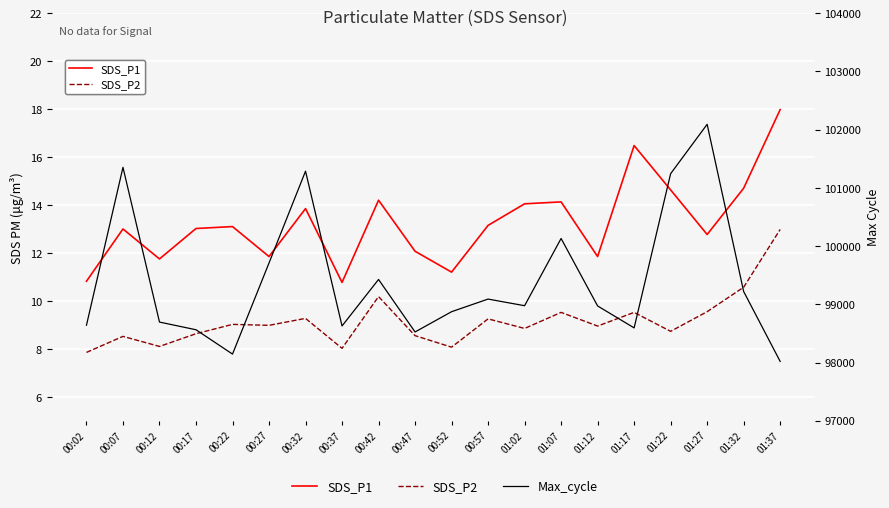

Reading right to left, transcribe all the data shown in this chart.

SDS_P1: 01:37=18.0	01:32=14.7	01:27=12.8	01:22=14.6	01:17=16.5	01:12=11.8	01:07=14.1	01:02=14.1	00:57=13.2	00:52=11.2	00:47=12.1	00:42=14.2	00:37=10.8	00:32=13.8	00:27=11.8	00:22=13.1	00:17=13.0	00:12=11.8	00:07=13.0	00:02=10.8
SDS_P2: 01:37=13.0	01:32=10.6	01:27=9.6	01:22=8.7	01:17=9.5	01:12=8.9	01:07=9.5	01:02=8.8	00:57=9.2	00:52=8.1	00:47=8.6	00:42=10.2	00:37=8.0	00:32=9.3	00:27=9.0	00:22=9.0	00:17=8.6	00:12=8.1	00:07=8.5	00:02=7.8
Max_cycle: 01:37=98019.0	01:32=99220.0	01:27=102092.0	01:22=101244.0	01:17=98595.0	01:12=98972.0	01:07=100131.0	01:02=98976.0	00:57=99090.0	00:52=98873.0	00:47=98525.0	00:42=99427.0	00:37=98628.0	00:32=101287.0	00:27=99710.0	00:22=98145.0	00:17=98563.0	00:12=98695.0	00:07=101353.0	00:02=98641.0